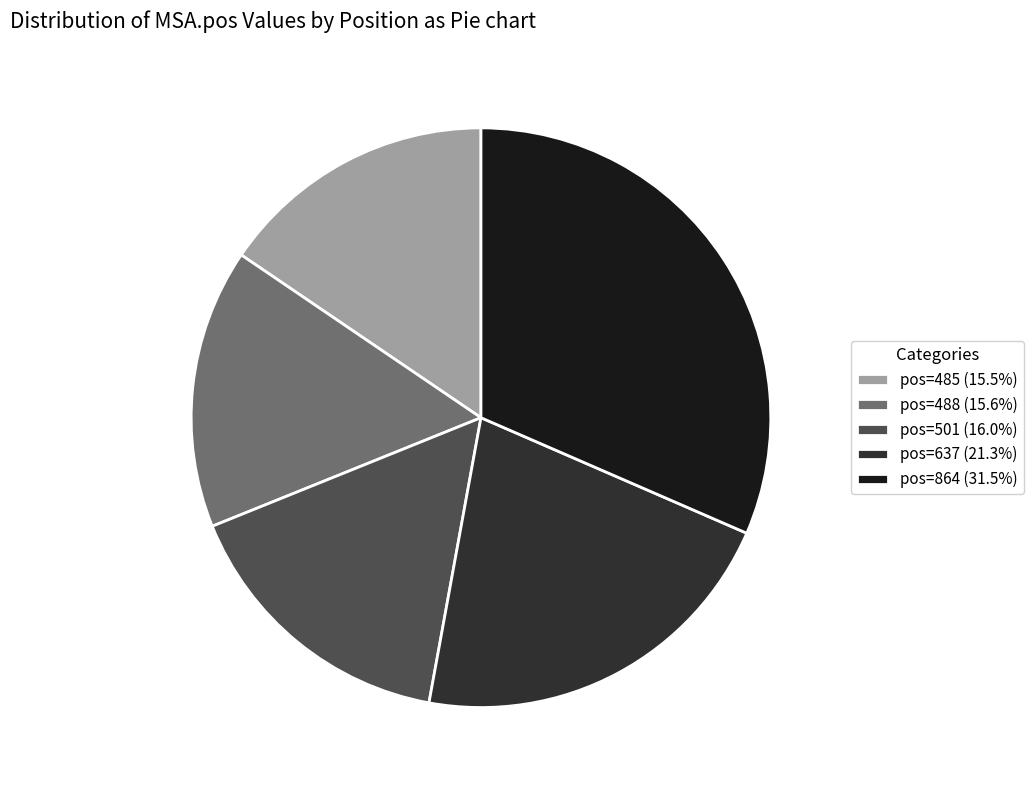

Is there any slice that represents more than half of the pie?

No